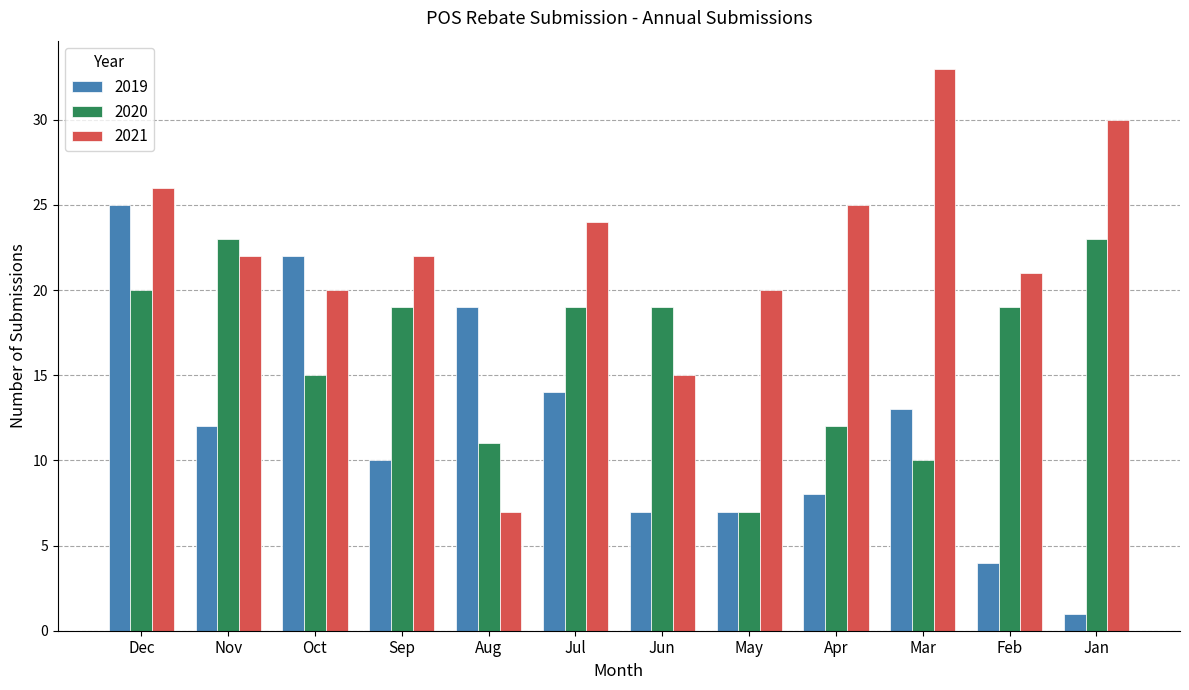

What is the label of the 2nd bar from the right?

Feb